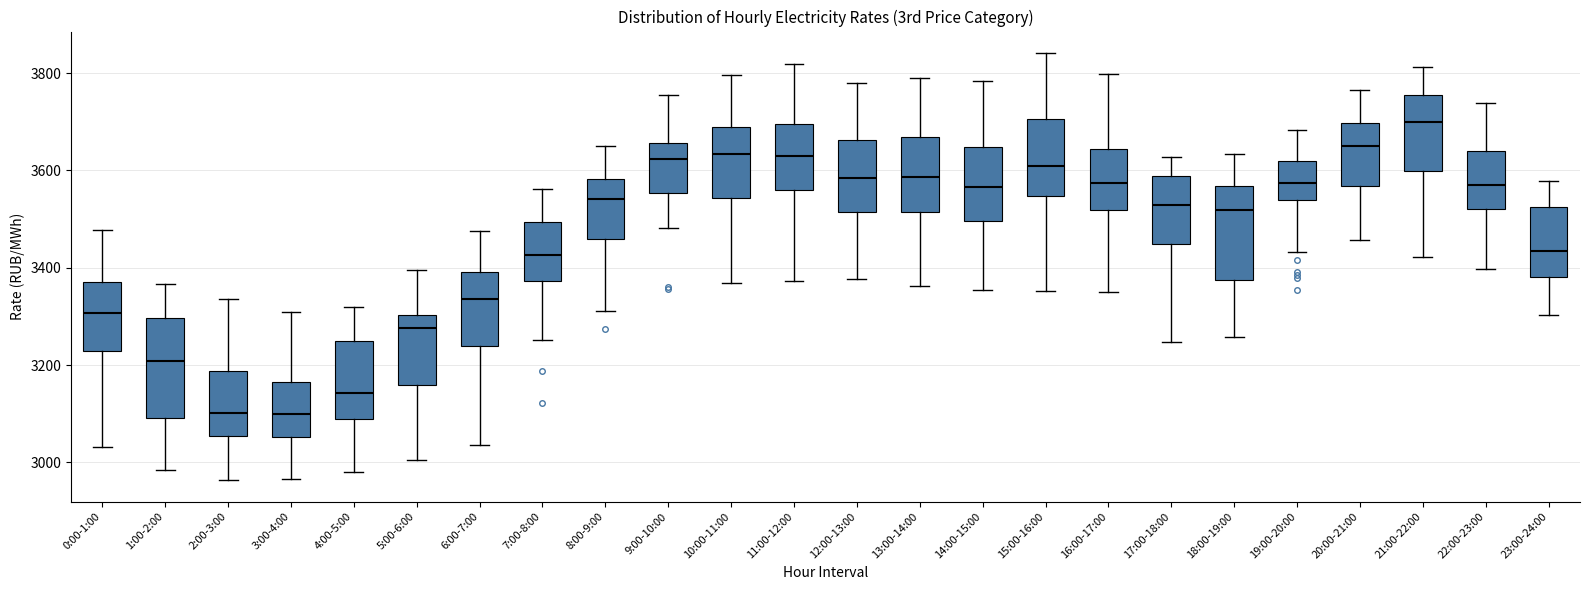

Reading left to right, read every box against the y-axis: the position of its median line, the range the box covers, and the ends of its whiskers. The values are not printed on the chart, so give them approximately, as read against the axis.

0:00-1:00: median 3300, box 3220 to 3380, whiskers 3040 to 3480
1:00-2:00: median 3200, box 3100 to 3300, whiskers 2980 to 3360
2:00-3:00: median 3100, box 3060 to 3180, whiskers 2960 to 3340
3:00-4:00: median 3100, box 3060 to 3160, whiskers 2960 to 3300
4:00-5:00: median 3140, box 3080 to 3240, whiskers 2980 to 3320
5:00-6:00: median 3280, box 3160 to 3300, whiskers 3000 to 3400
6:00-7:00: median 3340, box 3240 to 3400, whiskers 3040 to 3480
7:00-8:00: median 3420, box 3380 to 3500, whiskers 3260 to 3560
8:00-9:00: median 3540, box 3460 to 3580, whiskers 3320 to 3660
9:00-10:00: median 3620, box 3560 to 3660, whiskers 3480 to 3760
10:00-11:00: median 3640, box 3540 to 3680, whiskers 3360 to 3800
11:00-12:00: median 3620, box 3560 to 3700, whiskers 3380 to 3820
12:00-13:00: median 3580, box 3520 to 3660, whiskers 3380 to 3780
13:00-14:00: median 3580, box 3520 to 3660, whiskers 3360 to 3780
14:00-15:00: median 3560, box 3500 to 3640, whiskers 3360 to 3780
15:00-16:00: median 3600, box 3540 to 3700, whiskers 3360 to 3840
16:00-17:00: median 3580, box 3520 to 3640, whiskers 3360 to 3800
17:00-18:00: median 3520, box 3440 to 3580, whiskers 3240 to 3620
18:00-19:00: median 3520, box 3380 to 3560, whiskers 3260 to 3640
19:00-20:00: median 3580, box 3540 to 3620, whiskers 3440 to 3680
20:00-21:00: median 3660, box 3560 to 3700, whiskers 3460 to 3760
21:00-22:00: median 3700, box 3600 to 3760, whiskers 3420 to 3820
22:00-23:00: median 3560, box 3520 to 3640, whiskers 3400 to 3740
23:00-24:00: median 3440, box 3380 to 3520, whiskers 3300 to 3580